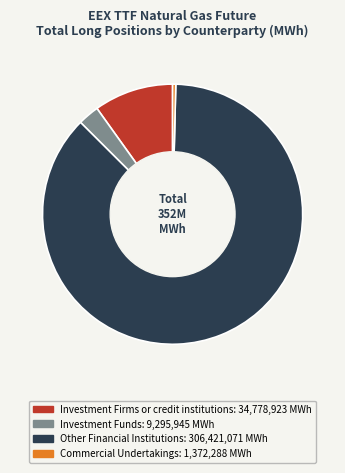

Between Other Financial Institutions and Investment Firms or credit institutions, which is larger?

Other Financial Institutions